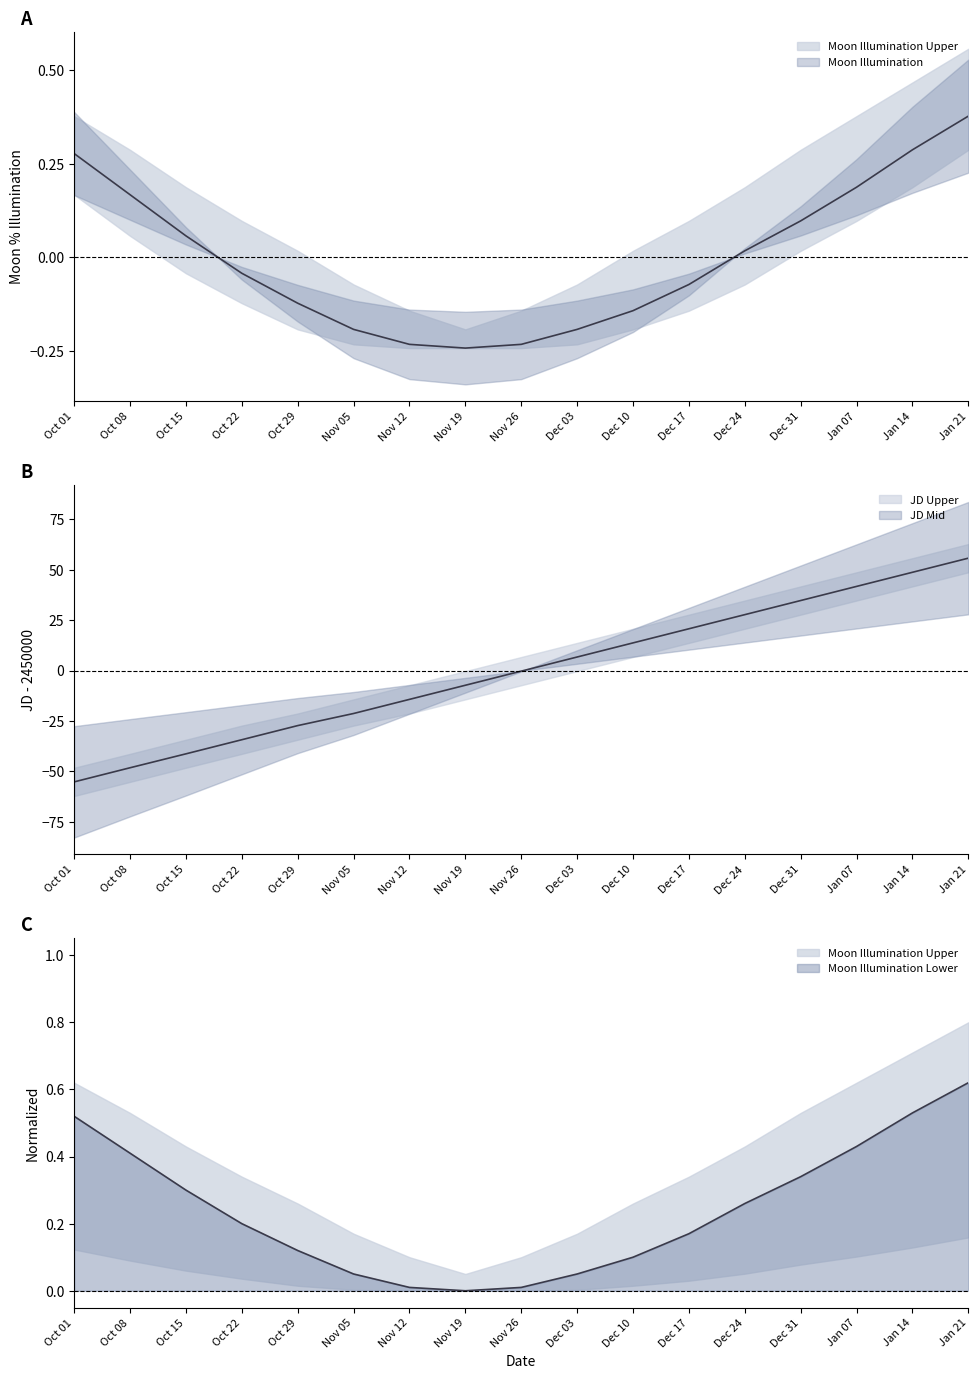

Read the Moon Illumination value at Oct 01.

0.3